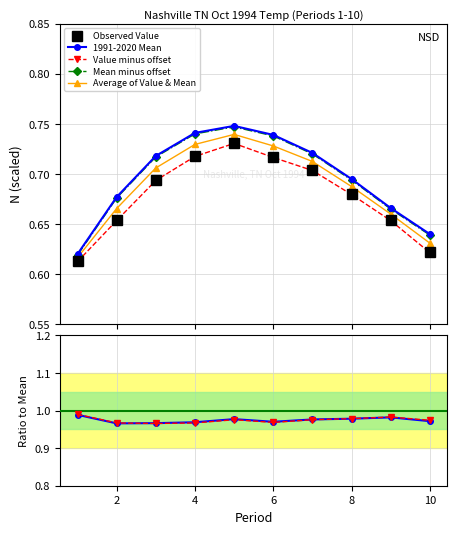

True or false: Value minus offset and Mean minus offset intersect in this chart.

False